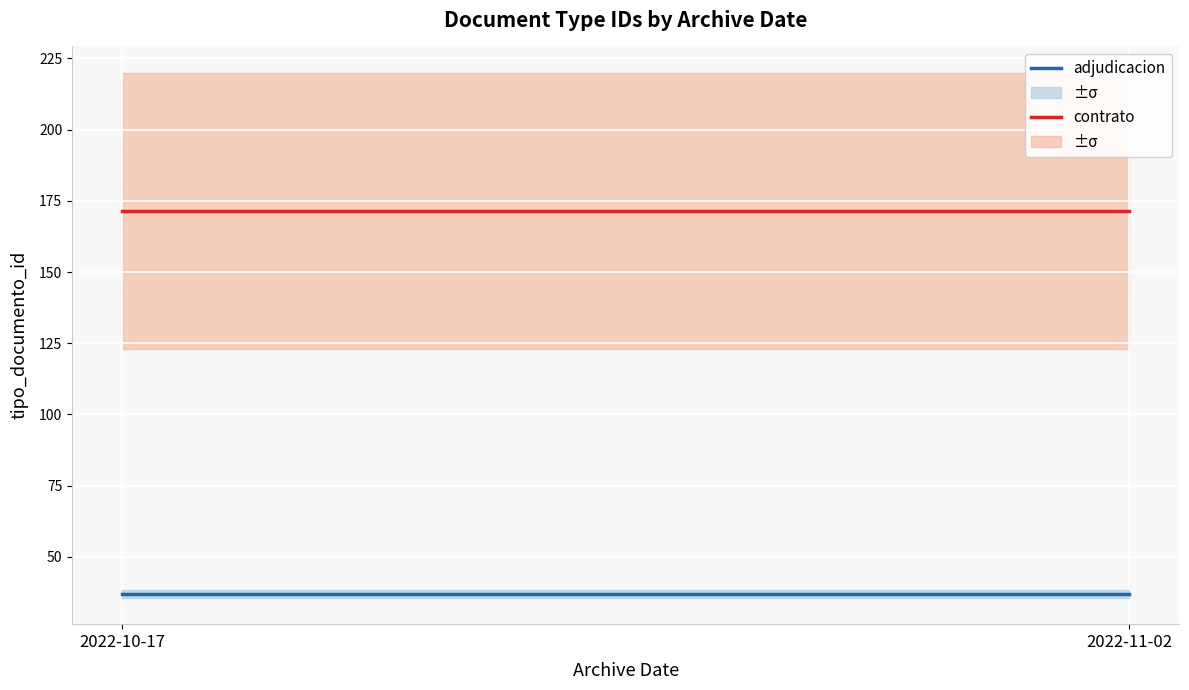

Reading right to left, transcribe all the data shown in this chart.

contrato: 171.5	171.5
adjudicacion: 37.0	37.0